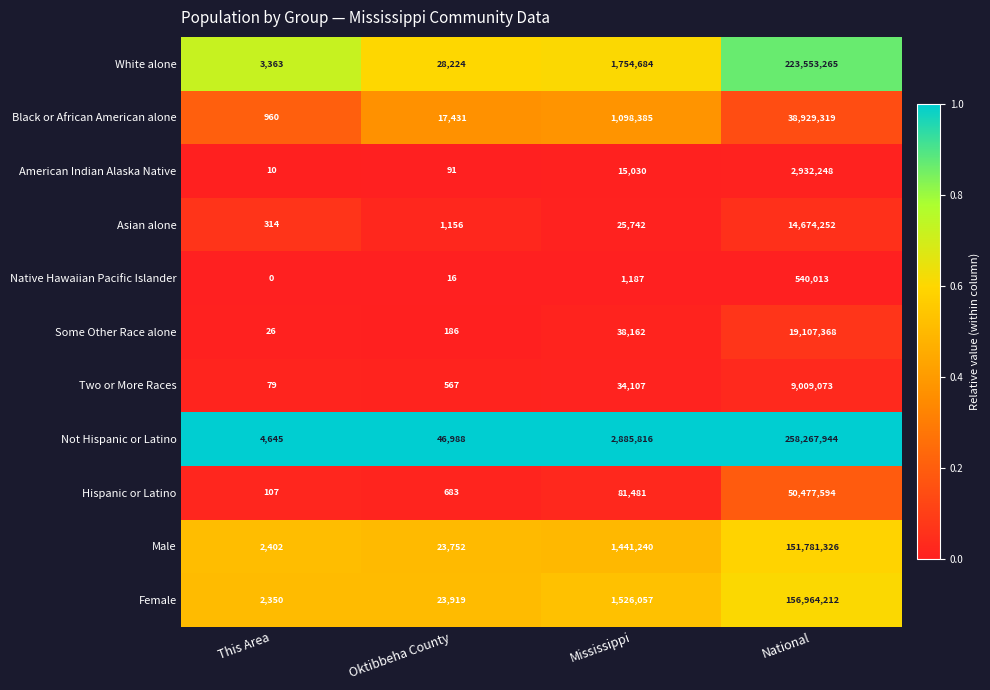

What is the total value across all series at National?

926236614